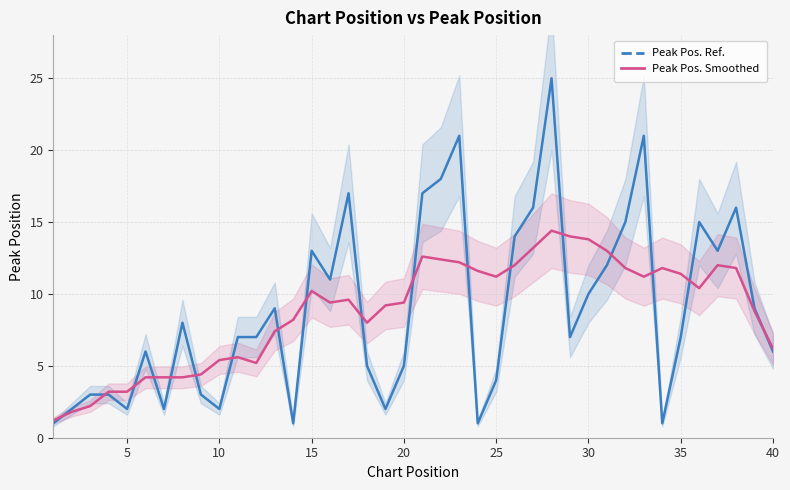

After their last crossing, which series has the higher values: Peak Position or Peak Position (smoothed)?

Peak Position (smoothed)